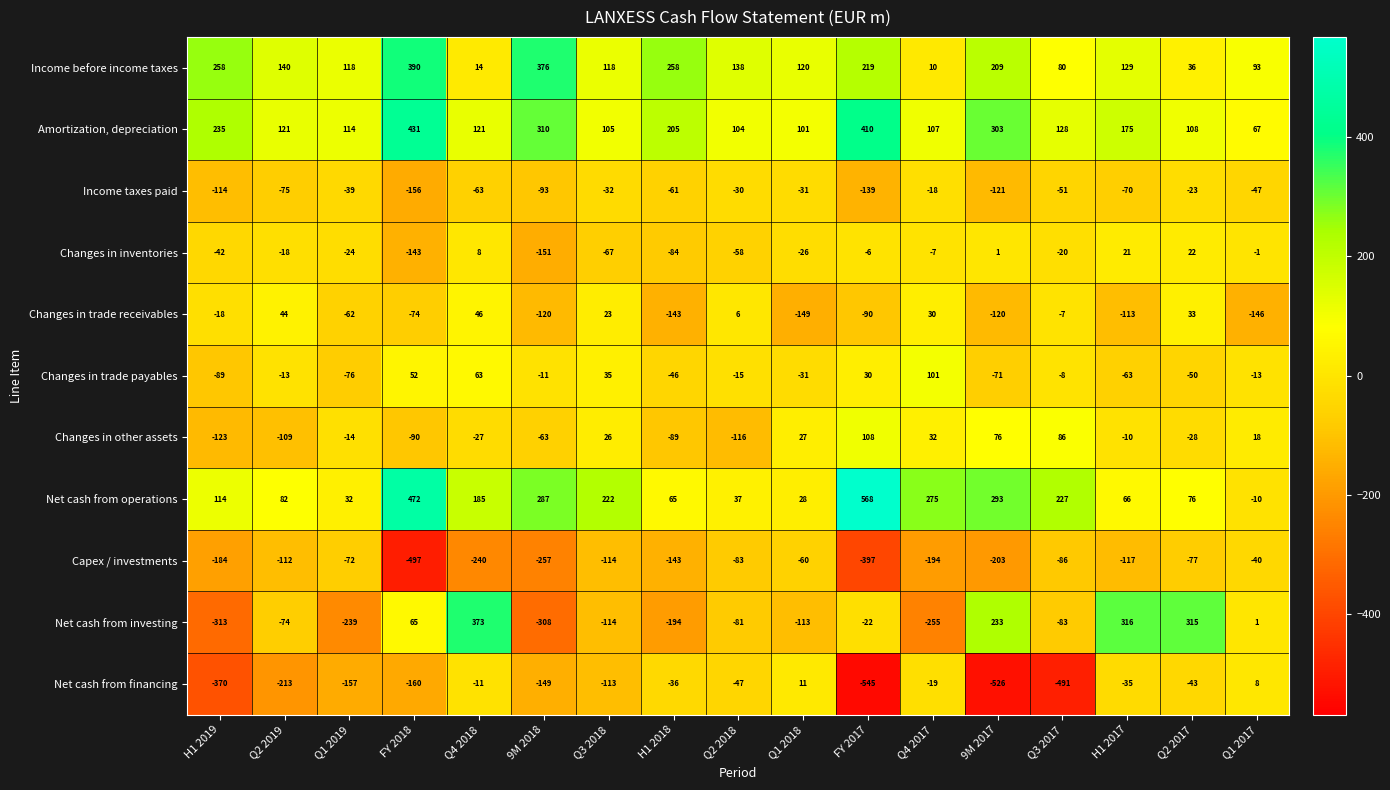

What is the smallest value displayed?

-545